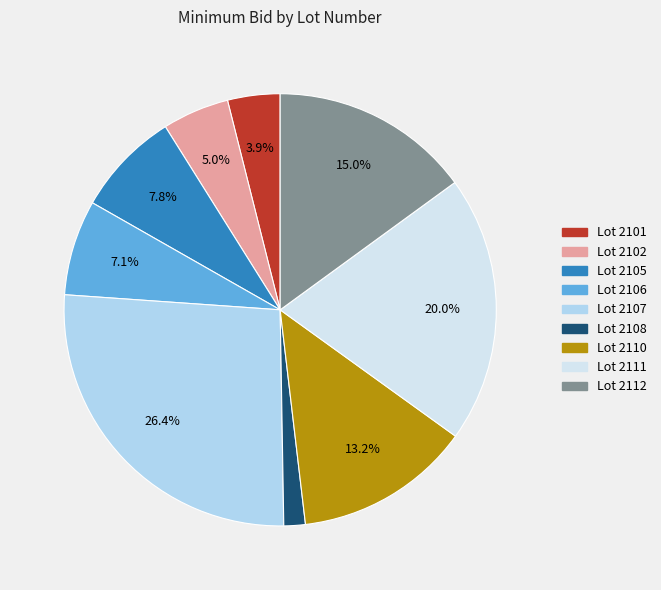

Does any single category account for the majority?

No